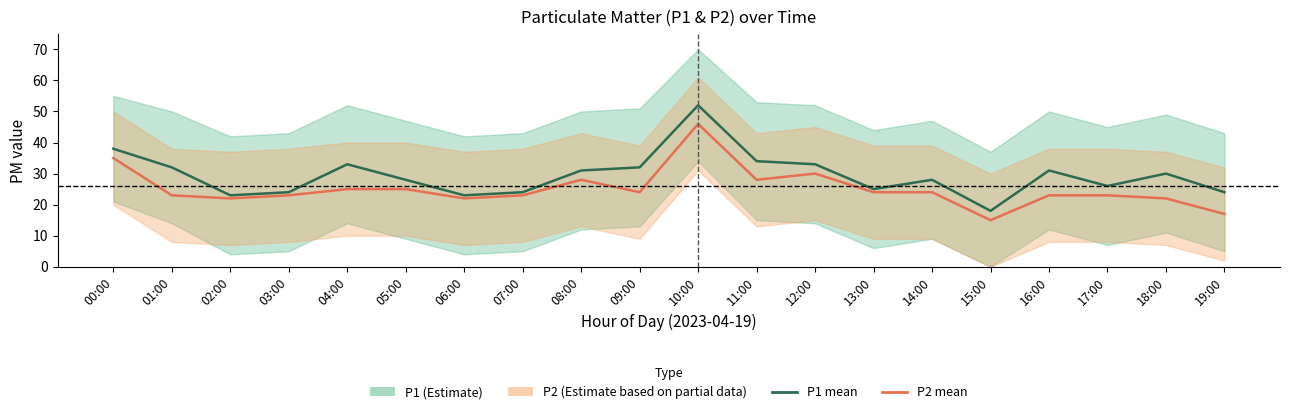

Reading right to left, what are all the values shown in this chart?

P1 mean: 19:00=24	18:00=30	17:00=26	16:00=31	15:00=18	14:00=28	13:00=25	12:00=33	11:00=34	10:00=52	09:00=32	08:00=31	07:00=24	06:00=23	05:00=28	04:00=33	03:00=24	02:00=23	01:00=32	00:00=38
P2 mean: 19:00=17	18:00=22	17:00=23	16:00=23	15:00=15	14:00=24	13:00=24	12:00=30	11:00=28	10:00=46	09:00=24	08:00=28	07:00=23	06:00=22	05:00=25	04:00=25	03:00=23	02:00=22	01:00=23	00:00=35